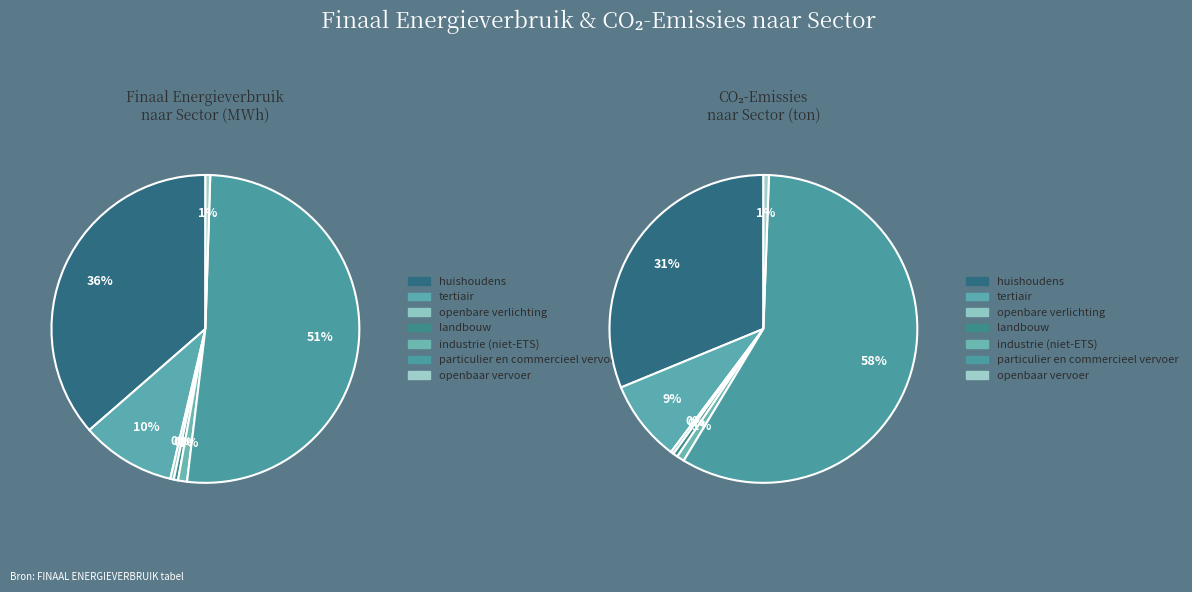

To the nearest percent, what is the average slice percentage?

14%